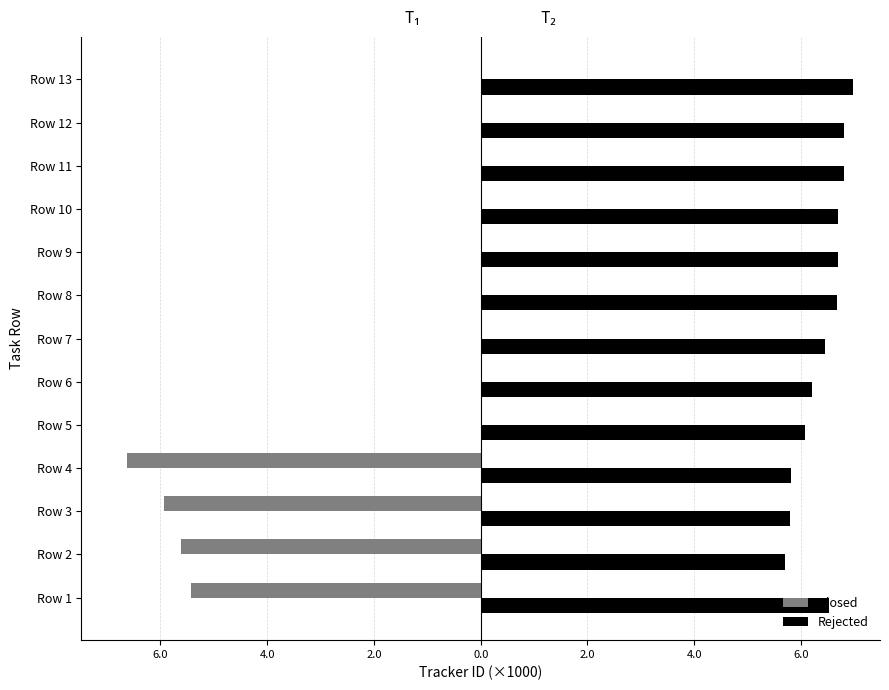

What are all the series names shown in the legend?

Closed, Rejected